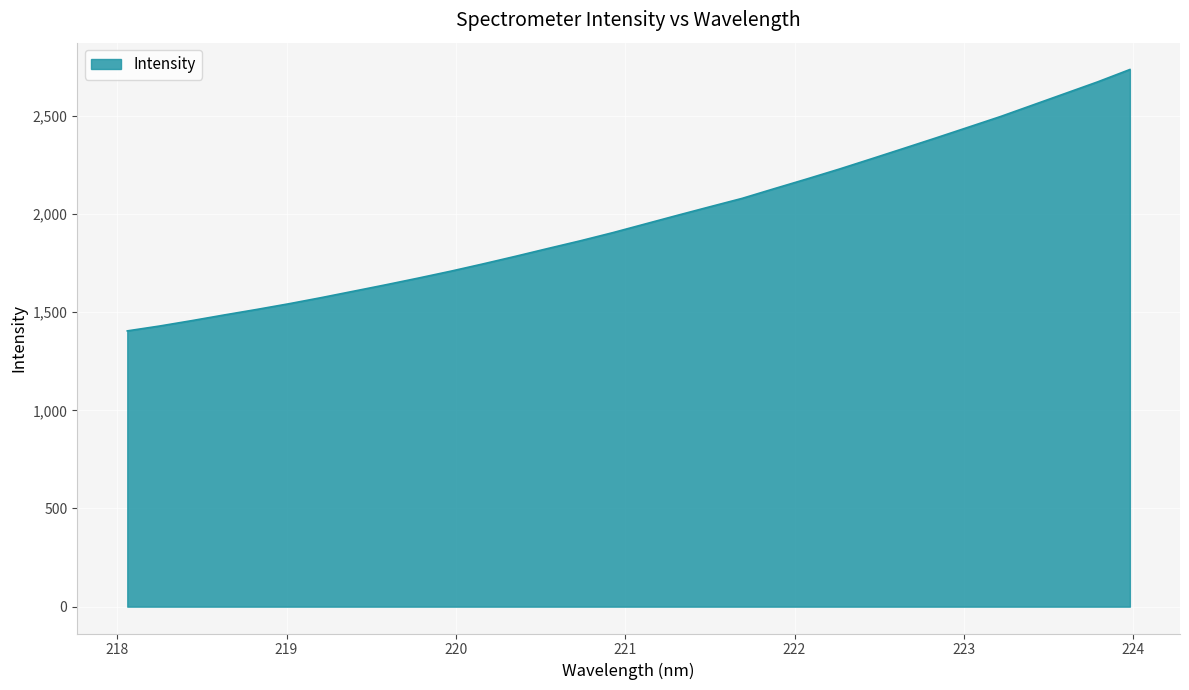

Does the chart have visible grid lines?

Yes